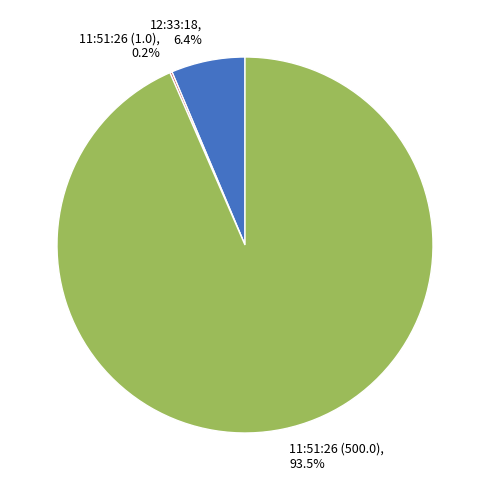

Does any single category account for the majority?

Yes